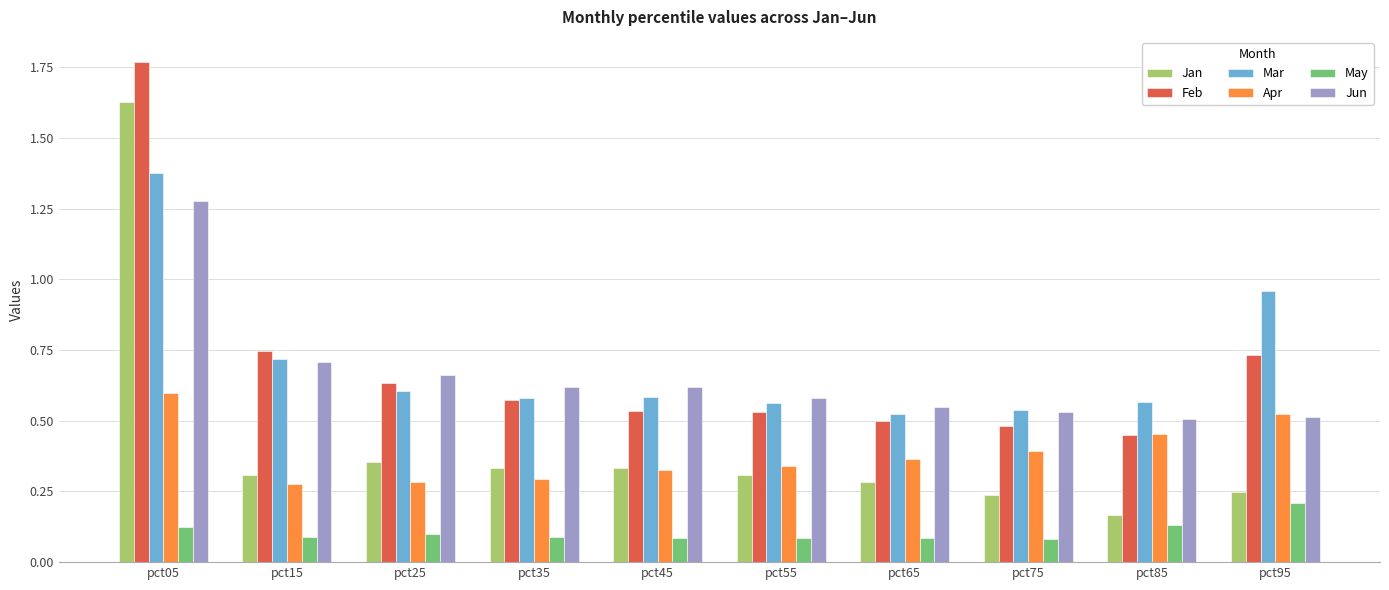

What is the sum of the Apr values at pct65 and pct95?

0.9